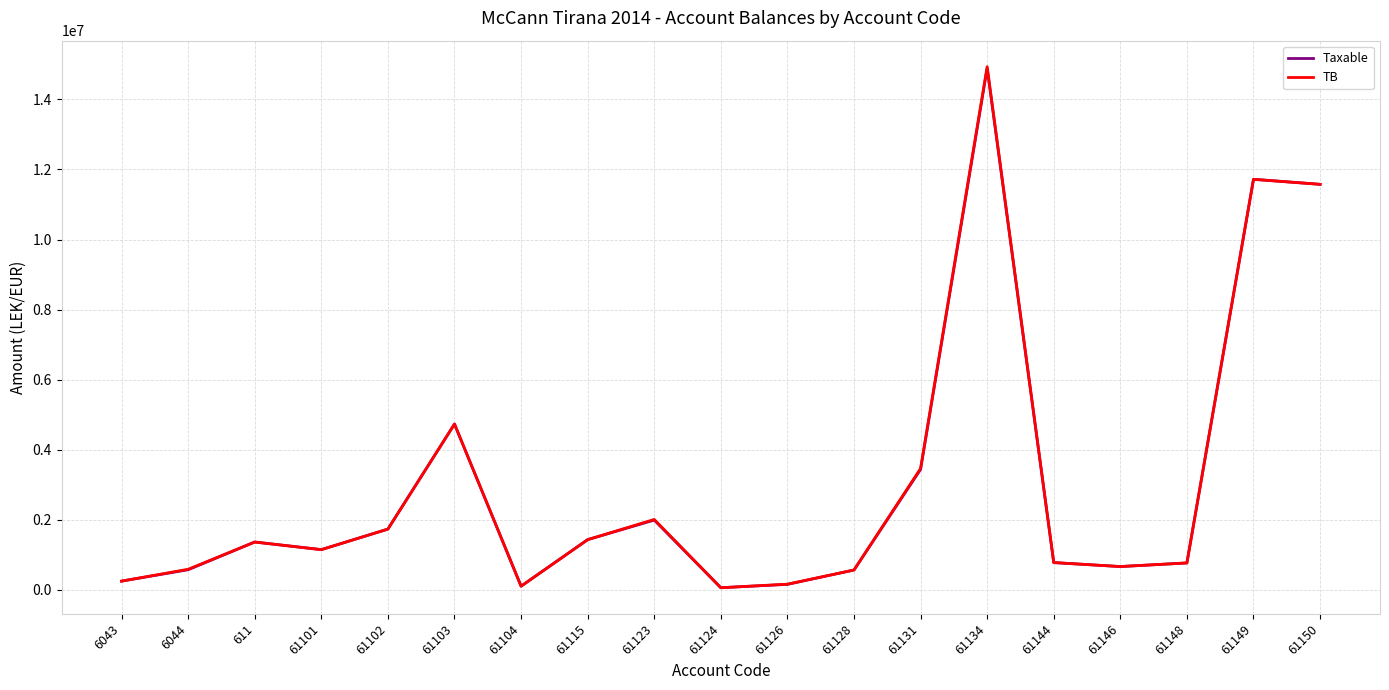

What is the approximate value of Taxable at 61104?

105900.0